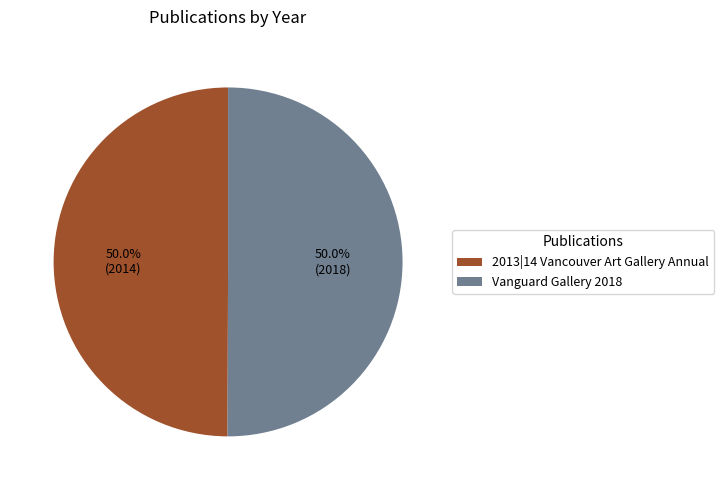

Approximately how many times larger is the value at 2013|14 Vancouver Art Gallery Annual compared to Vanguard Gallery 2018?

1.0